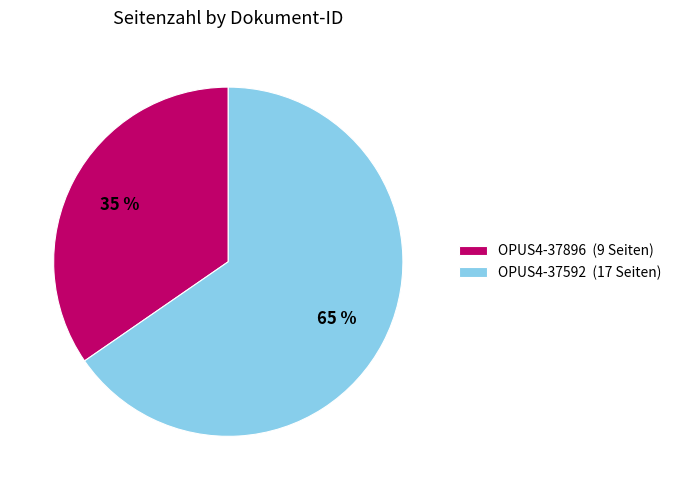

How many segments does this pie chart have?

2